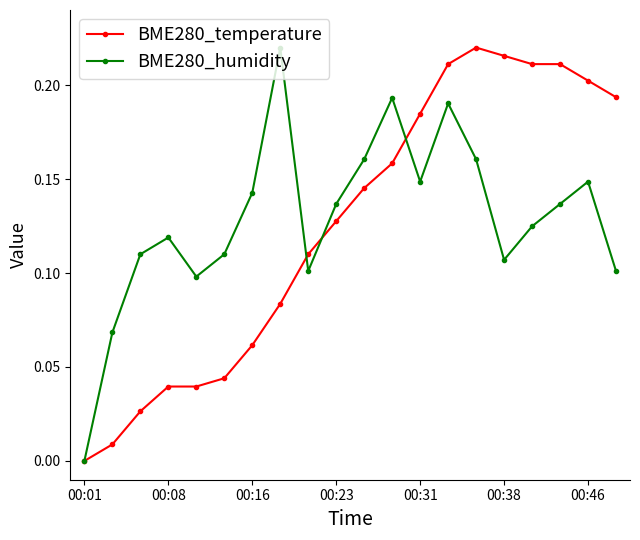

True or false: BME280_humidity and BME280_temperature cross at least once.

True